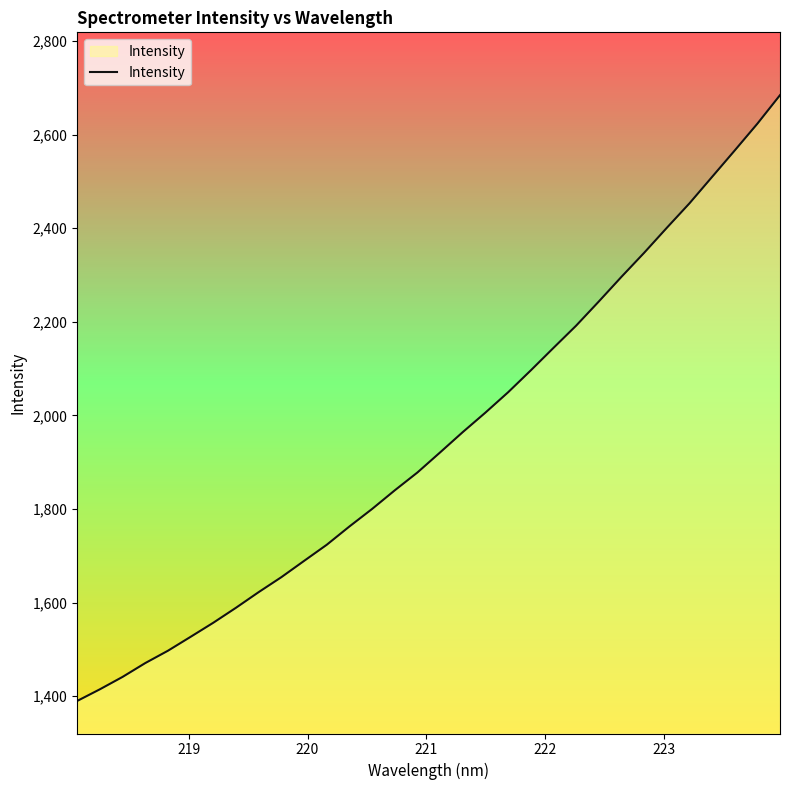

What is the maximum value shown in the chart?

2684.1